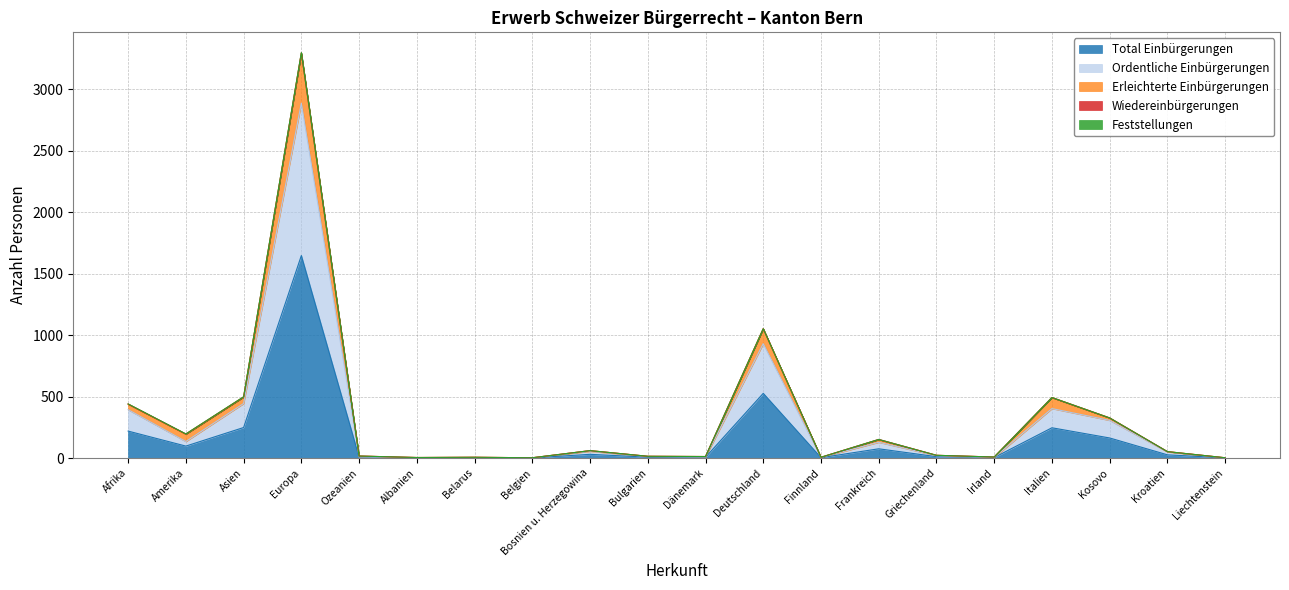

True or false: Total Einbürgerungen and Ordentliche Einbürgerungen intersect in this chart.

False